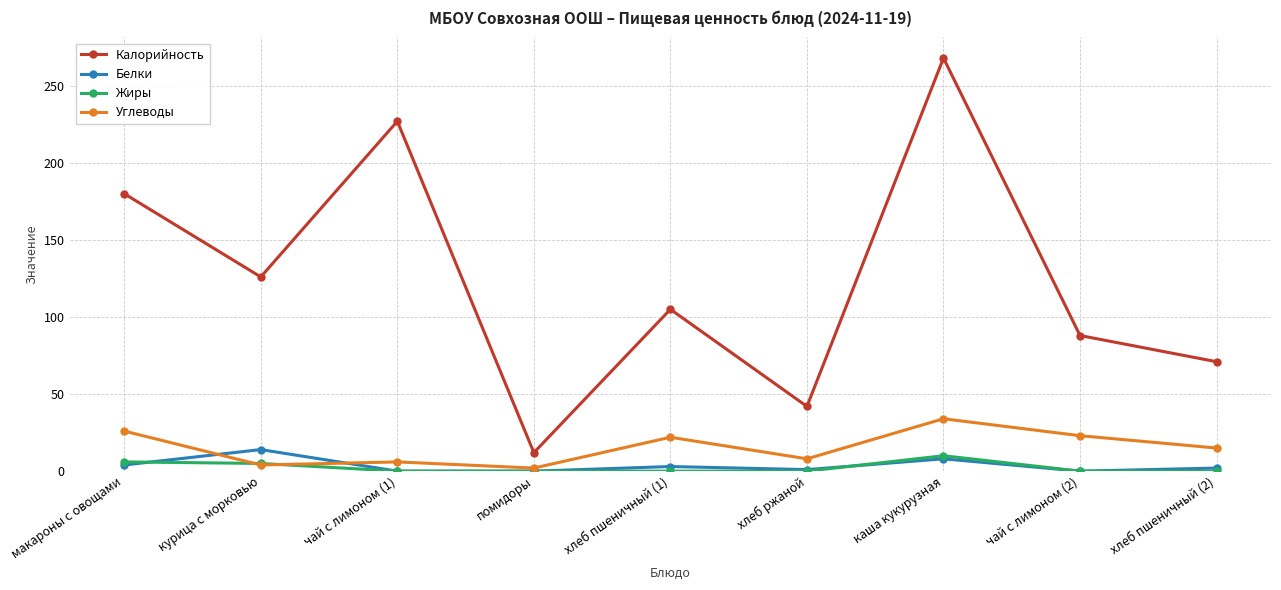

Which label corresponds to the largest value in the chart?

каша кукурузная